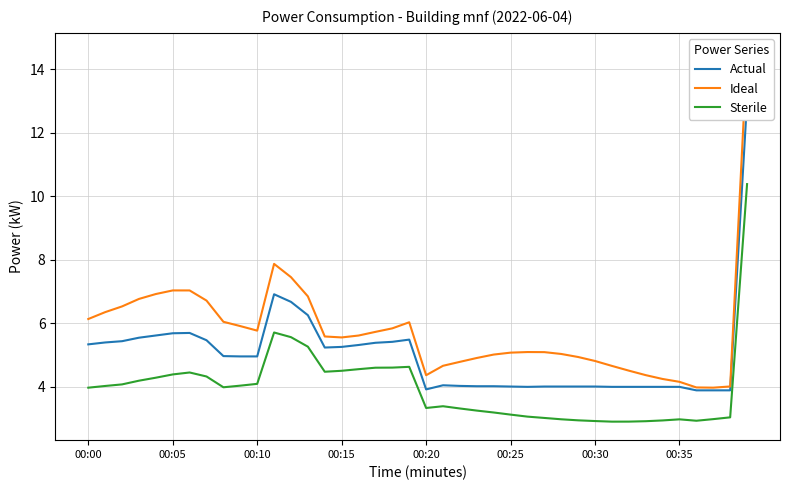

What is the value of the Ideal point at the 30th from the left?

4.9